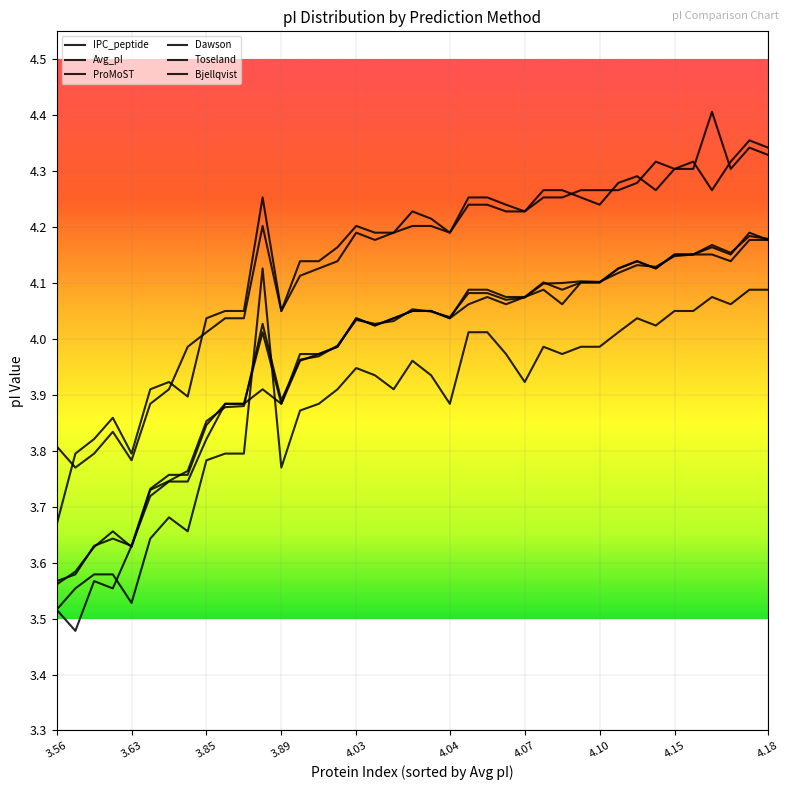

Is this an area chart (filled region under the line)?

No